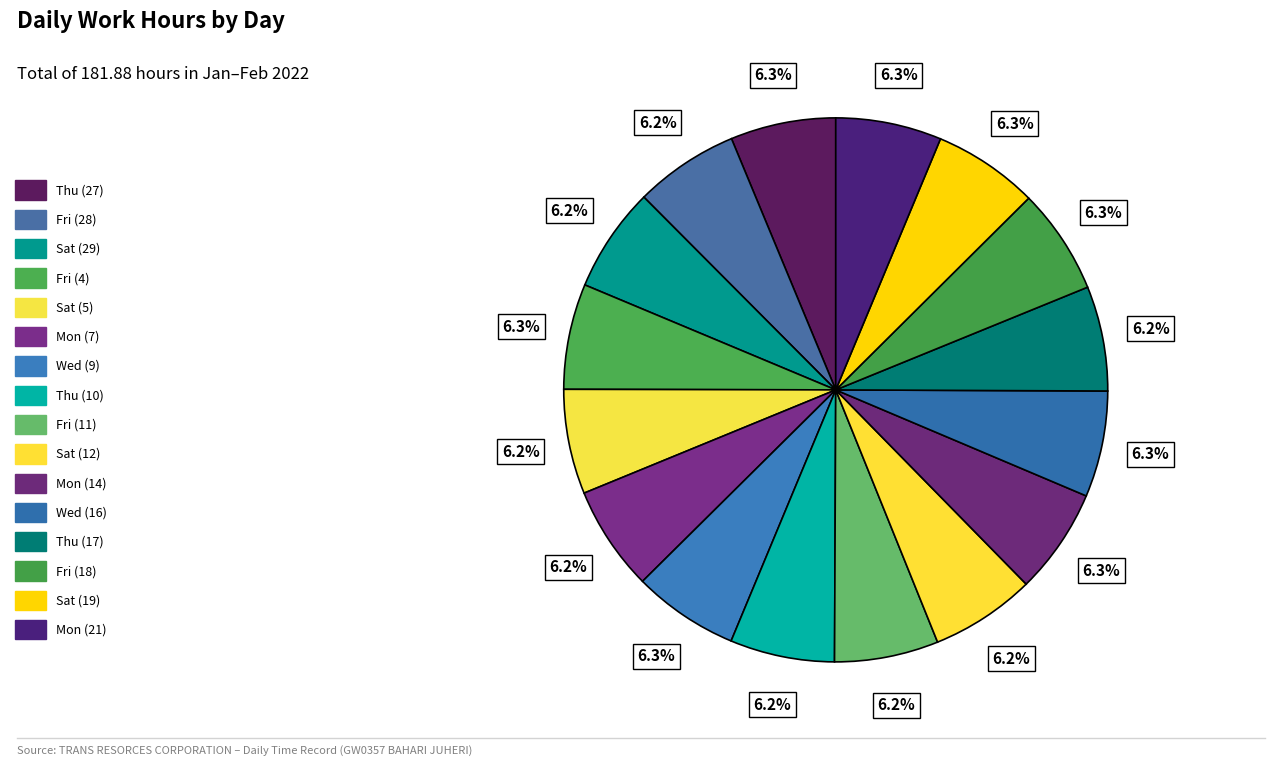

Is Sat (19) the majority of the pie?

No